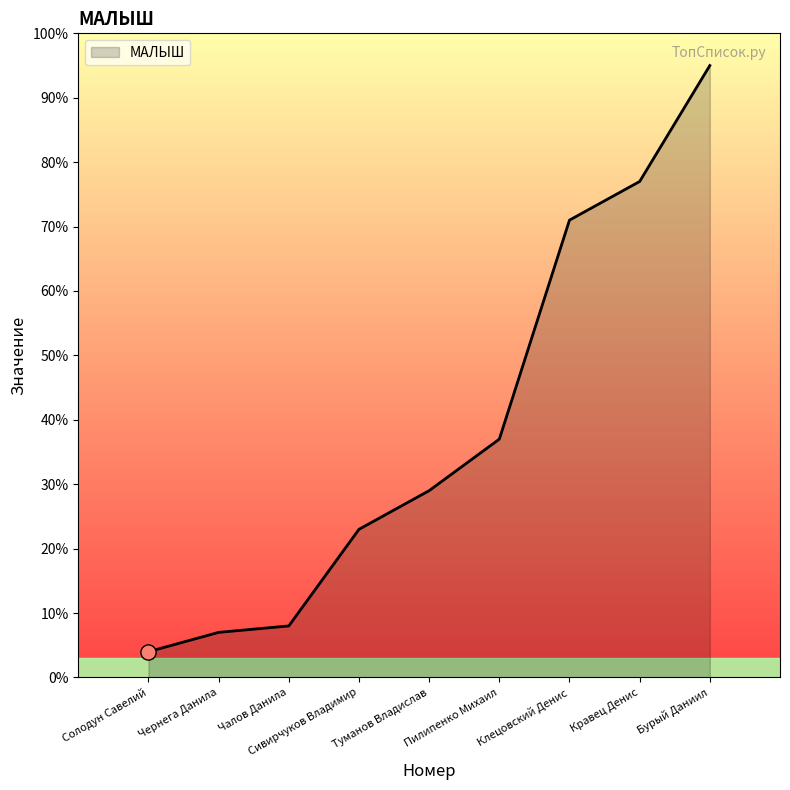

Which has a higher value, Кравец Денис or Пилипенко Михаил?

Кравец Денис